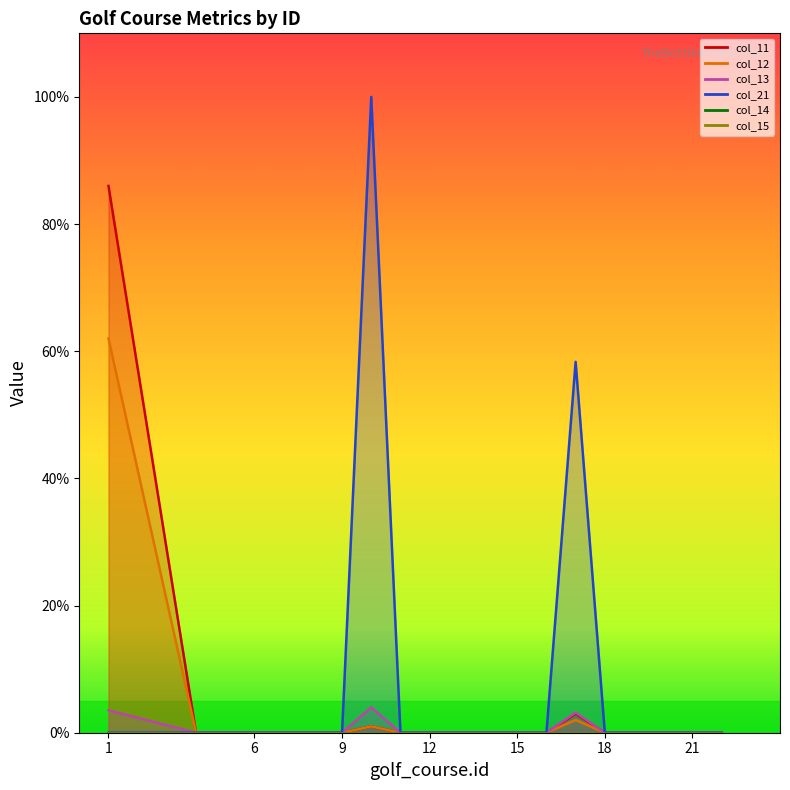

The value of col_21 at 22 is 50.2. True or false?

False